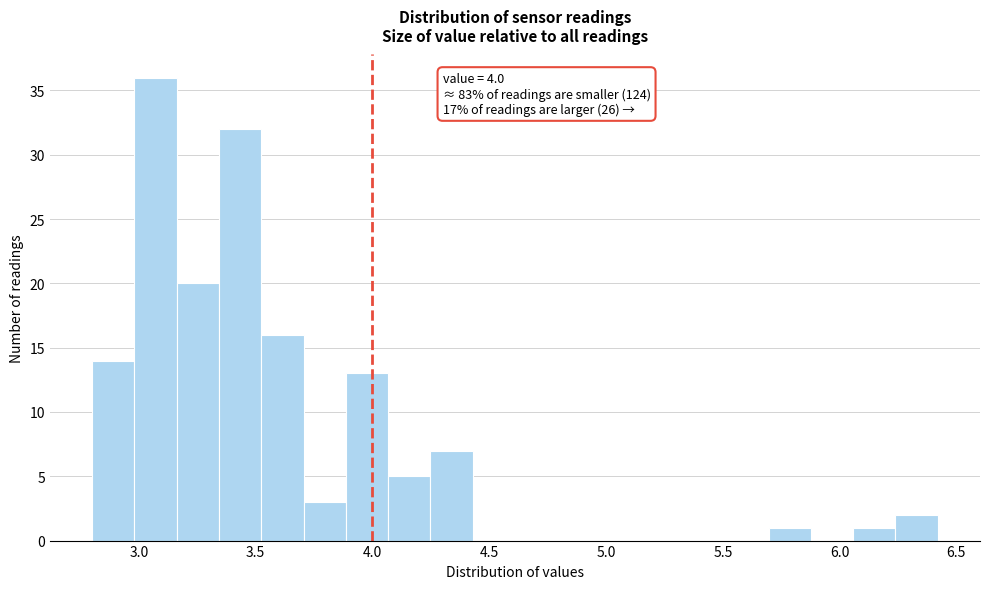

Read against the x-axis, roughly where is the centre of the tallest bar?

3.05